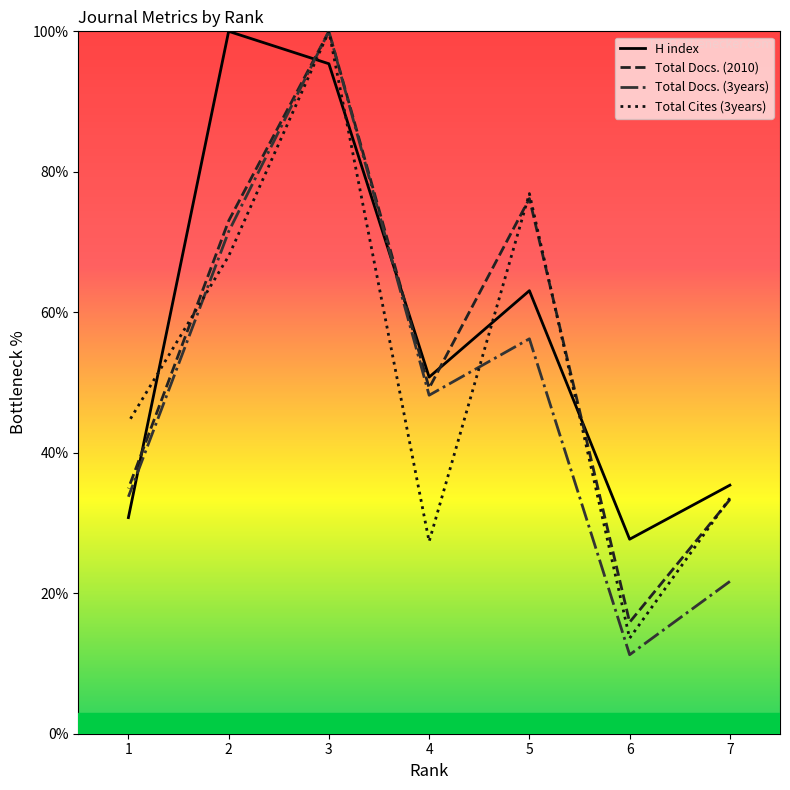

Reading left to right, list all the values displayed in this chart.

H index: 7=35.4	6=27.7	5=63.1	4=50.8	3=95.4	2=100.0	1=30.8
Total Docs. (2010): 7=33.3	6=15.9	5=76.2	4=49.2	3=100.0	2=73.0	1=34.9
Total Docs. (3years): 7=21.7	6=11.2	5=56.2	4=48.2	3=100.0	2=71.5	1=33.7
Total Cites (3years): 7=33.5	6=13.6	5=76.9	4=27.4	3=100.0	2=68.0	1=44.3